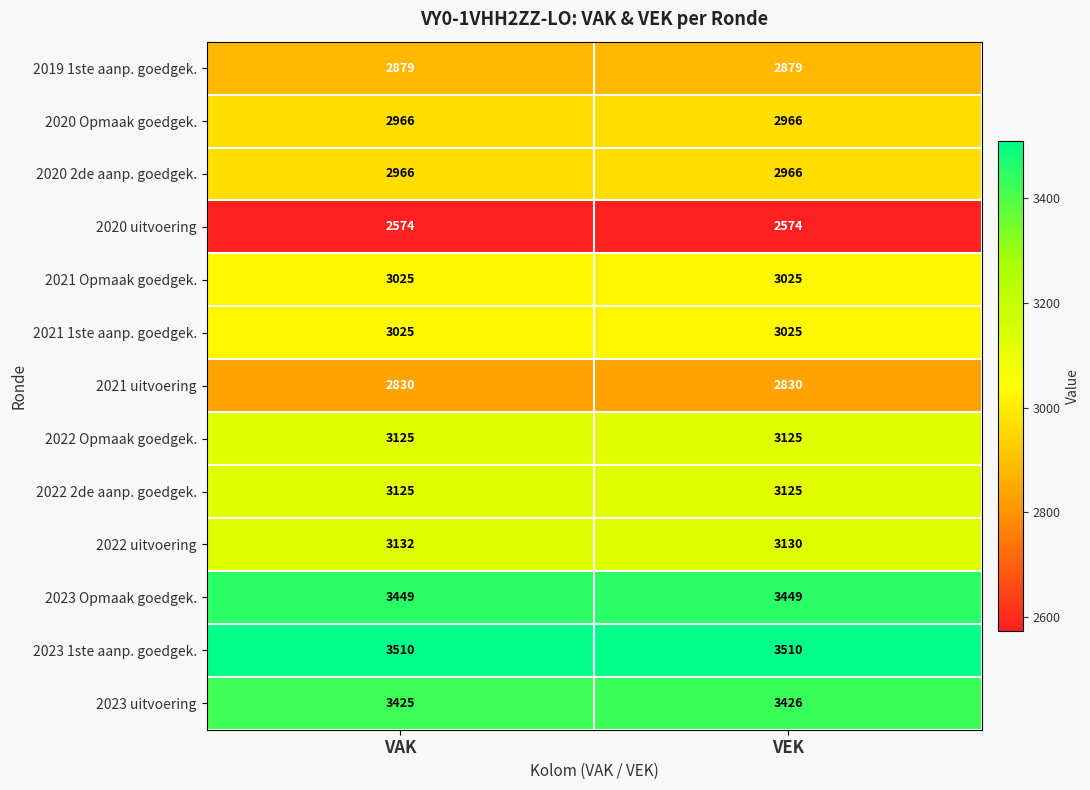

What is the average value of the 2020 2de aanp. goedgek. series?

2966